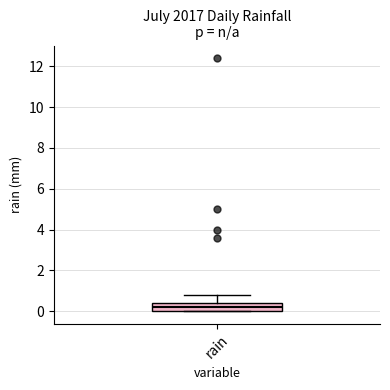

Where is the lower edge of the box for rain on the y-axis? The values are not printed on the chart, so give them approximately, as read against the axis.

0.0